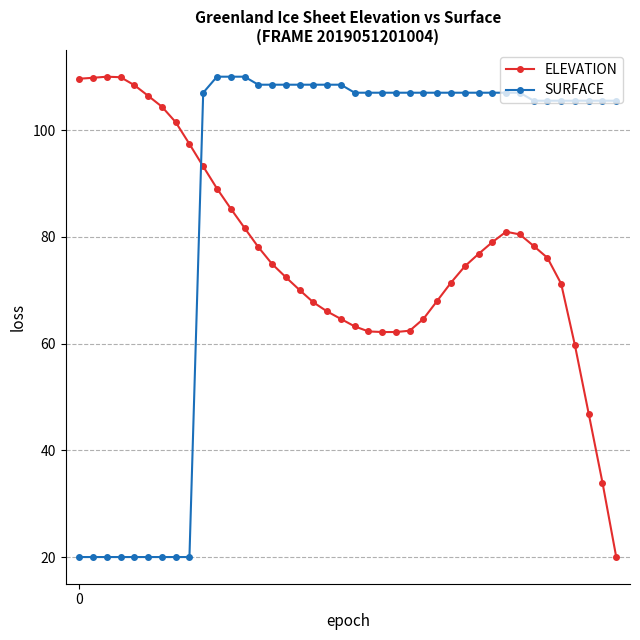

How many intersections are there between ELEVATION and SURFACE?

1